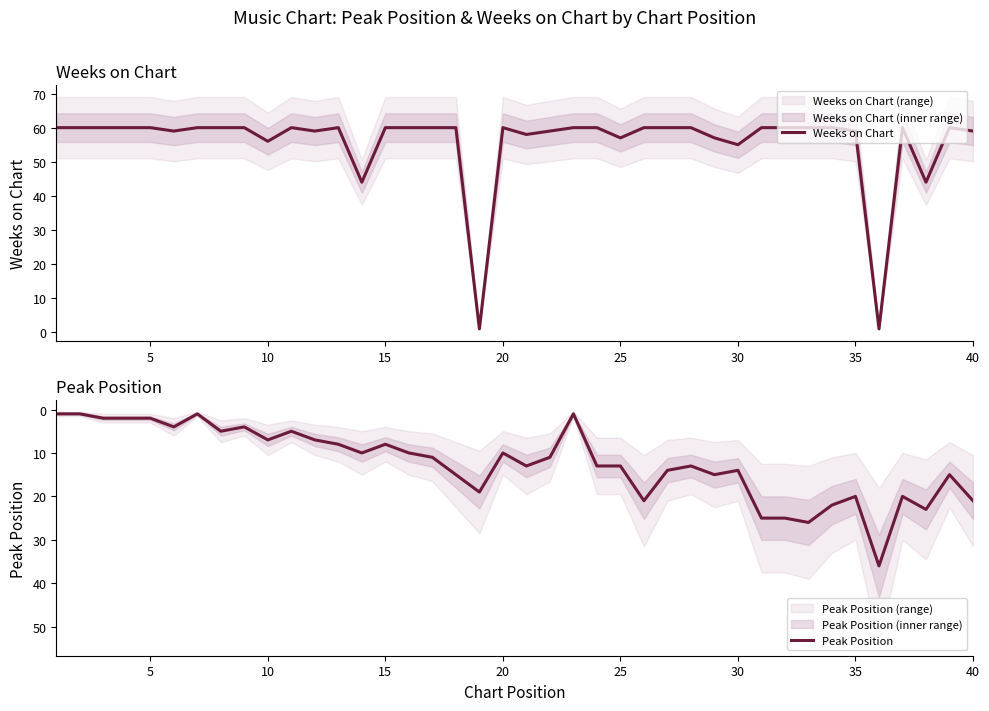

The value of Weeks on Chart at 15 is 105. True or false?

False